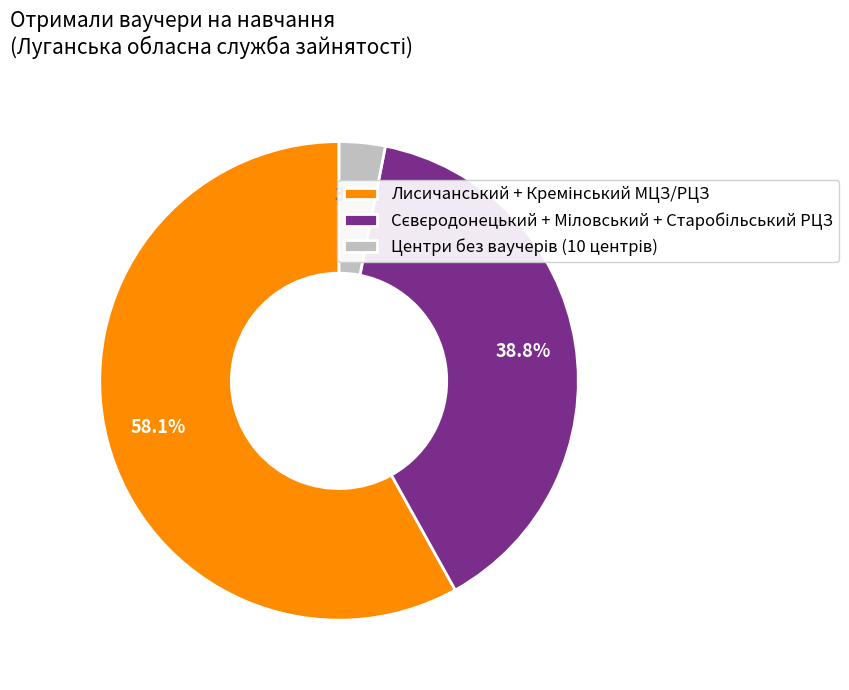

Is there any slice that represents more than half of the pie?

Yes